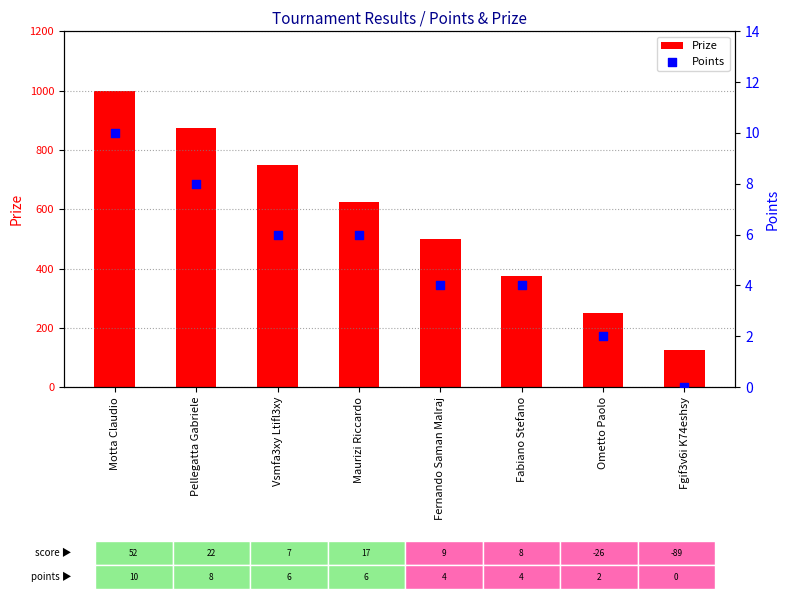

Which series has the largest Y range (max minus min)?

Prize